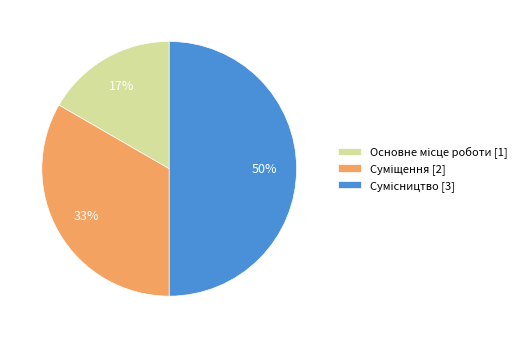

To the nearest percent, what is the average slice percentage?

33%